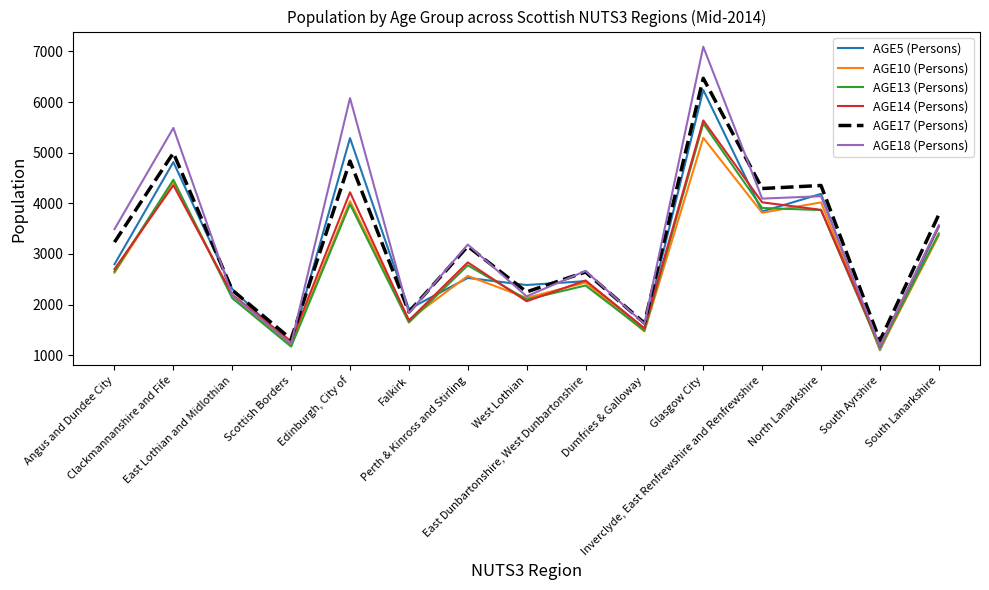

Which series has the largest range (max minus min)?

AGE18 (Persons)